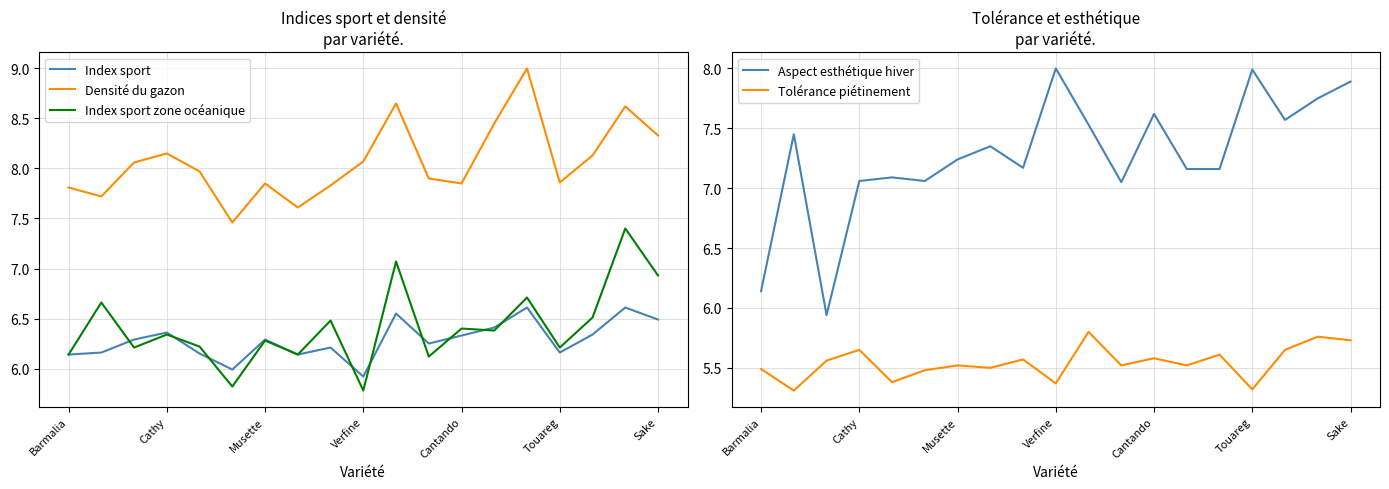

What is the minimum value for Index sport?

5.9